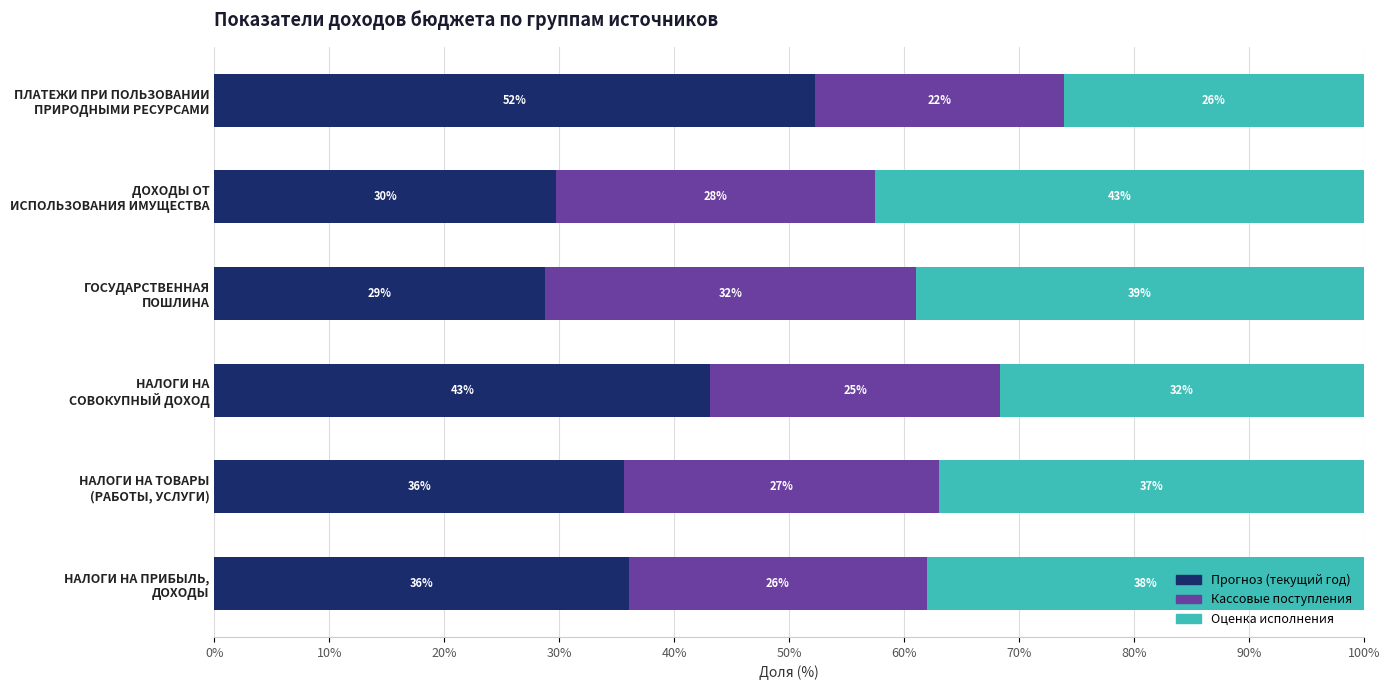

How many data points does each series have?

6